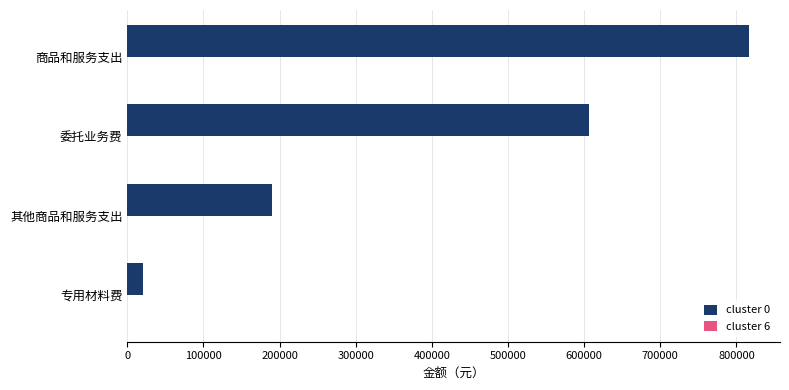

Which category has the highest value across all series?

商品和服务支出